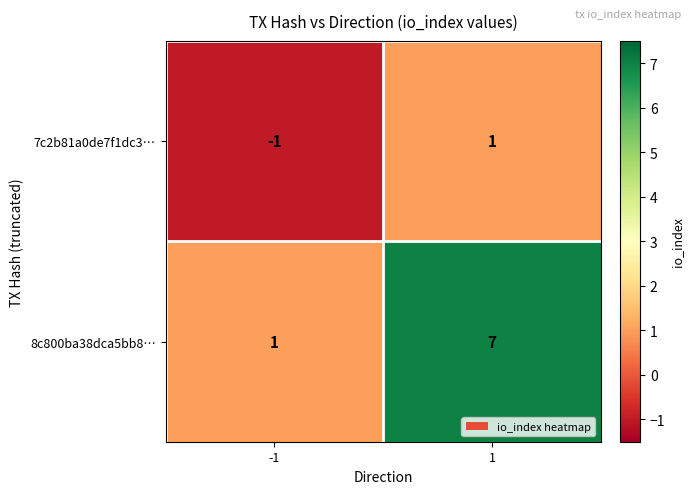

How many series are shown in this chart?

2